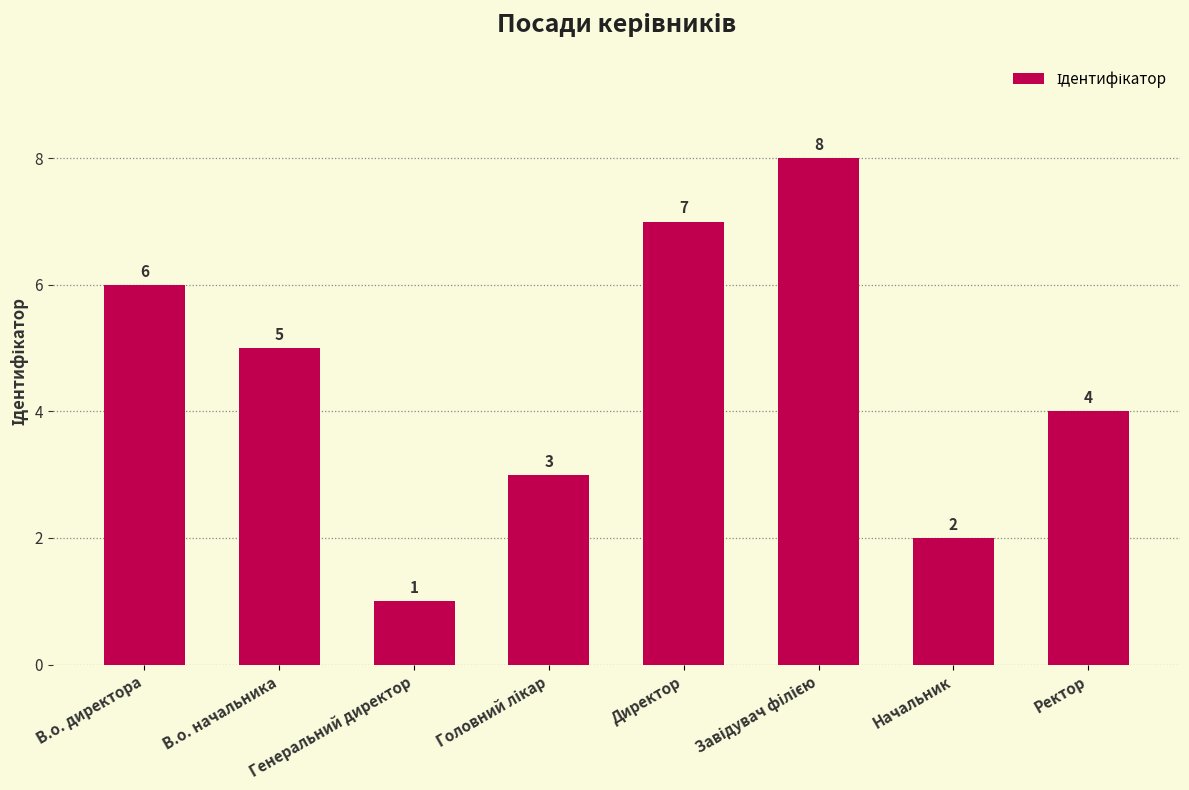

Where does the data first go above 5?

В.о. директора